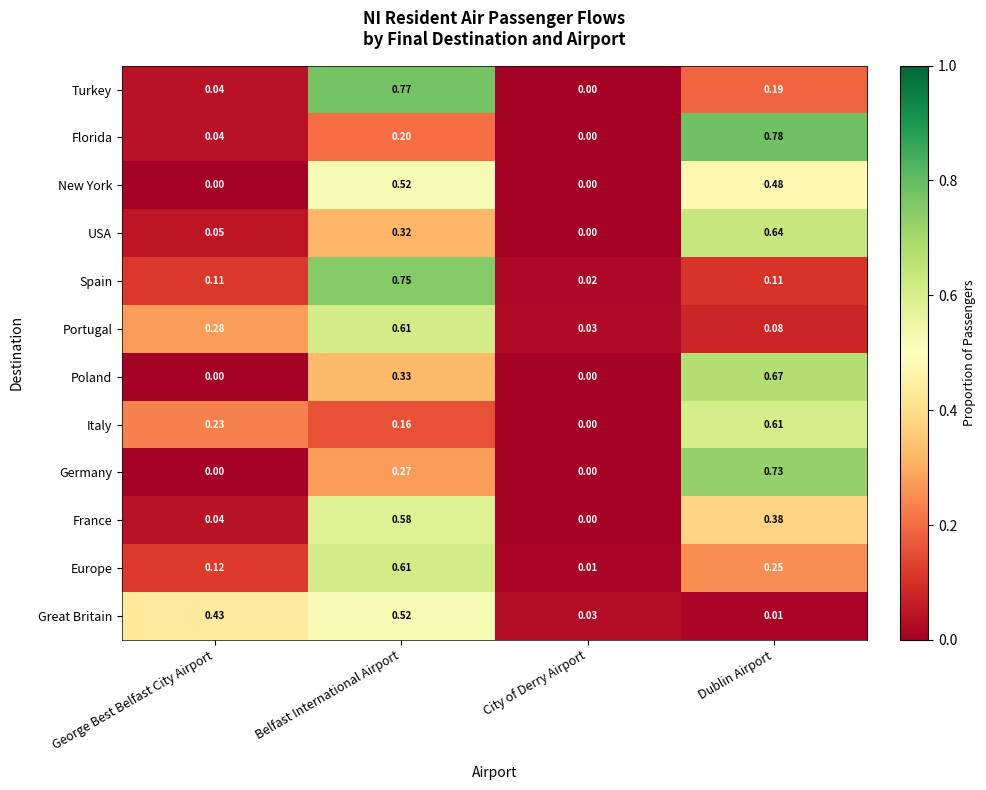

Where is USA nearest to the value 0?

City of Derry Airport